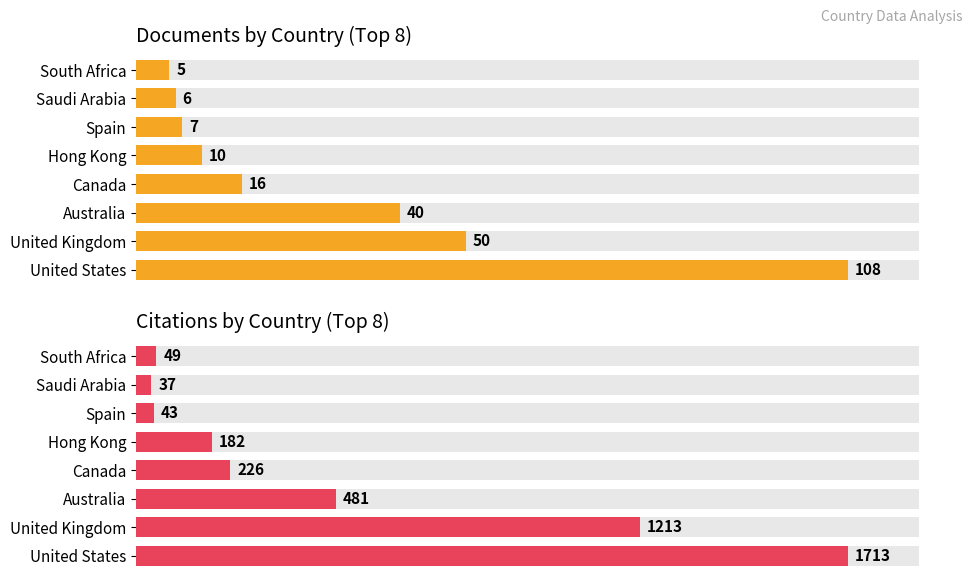

What is the greatest value displayed?

1713.0